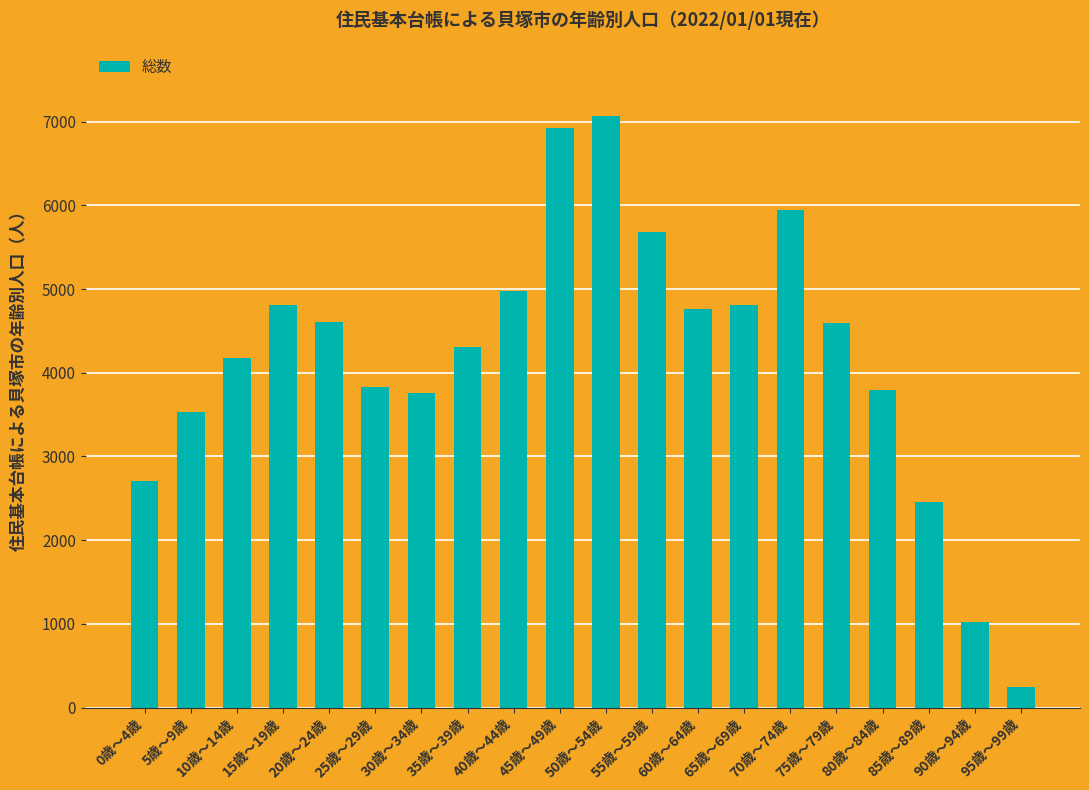

How many values are below 4591?

10